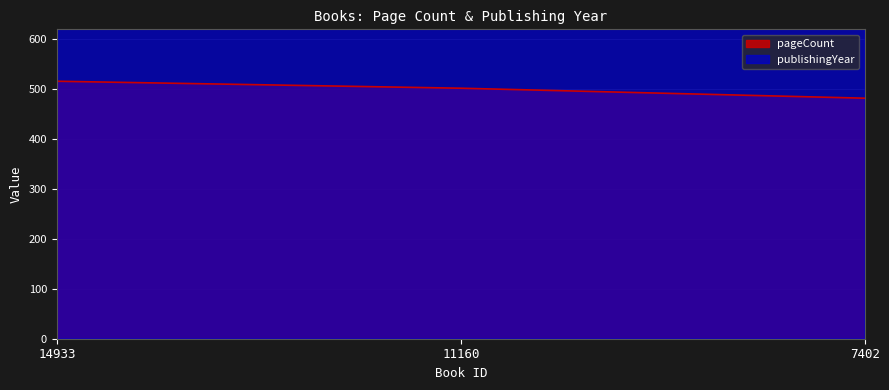

Is it true that publishingYear equals 2734 at 14933?

False